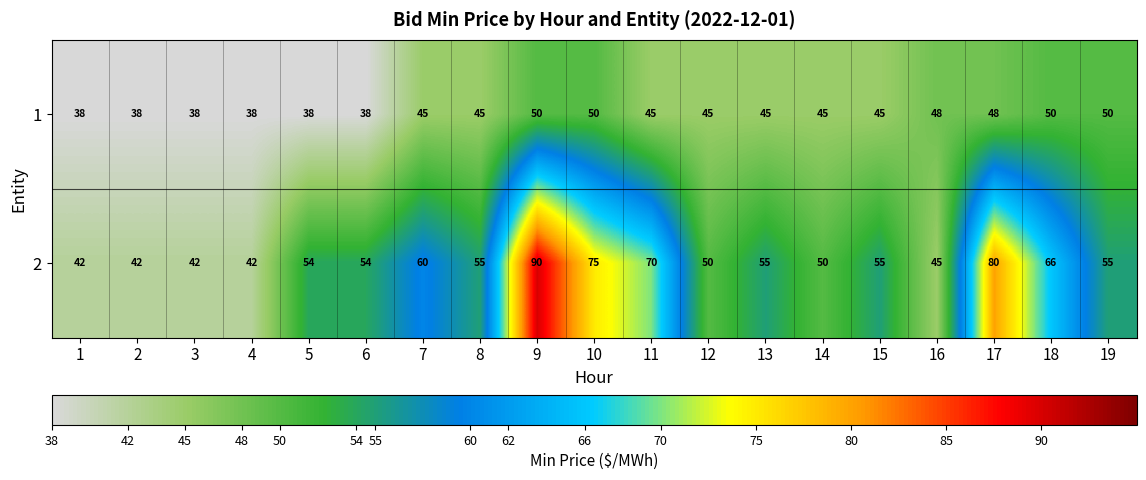

What is the difference between the maximum and minimum values in the 1 series?

12